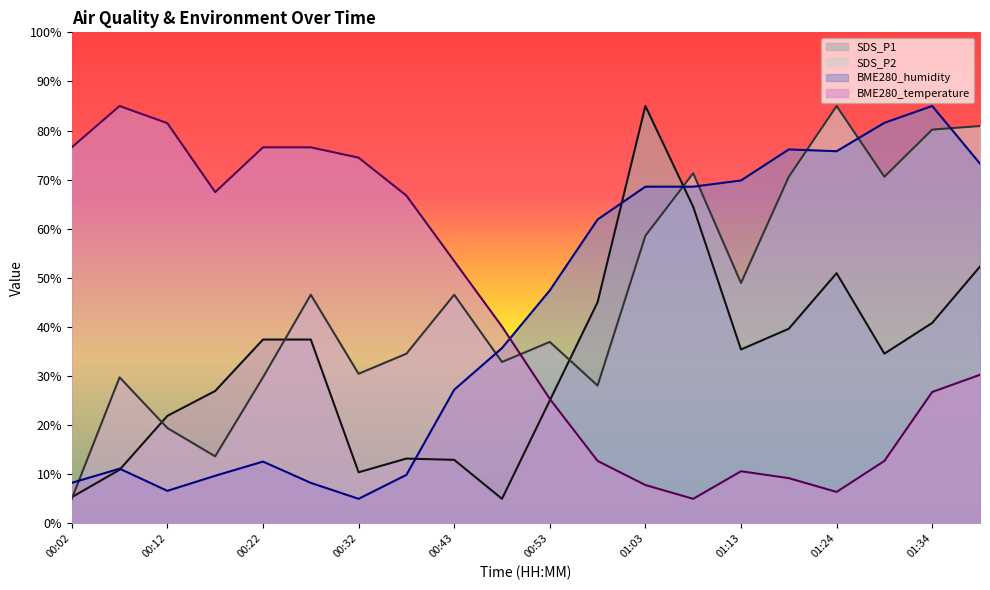

How many categories are shown in the chart?

20